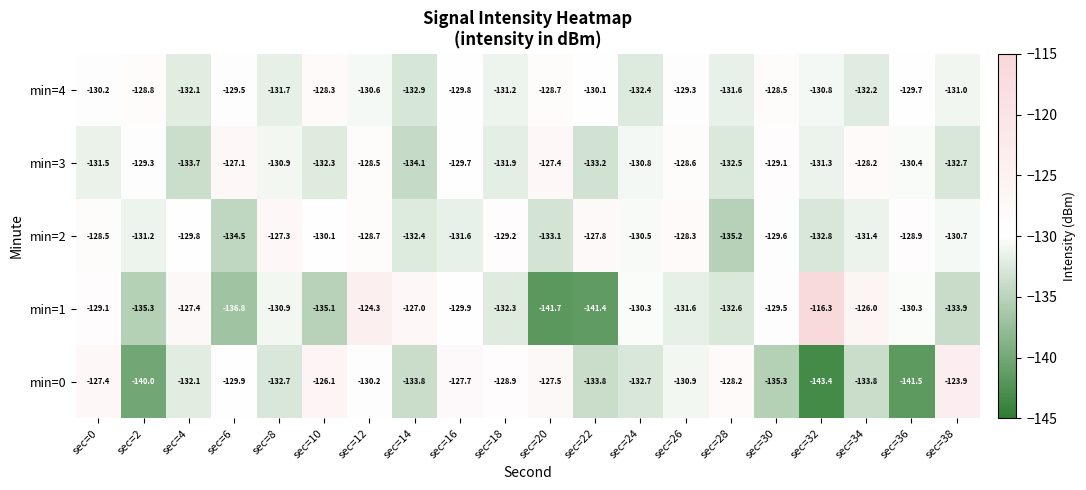

Is it true that min=4 equals -128.3 at sec=10?

True